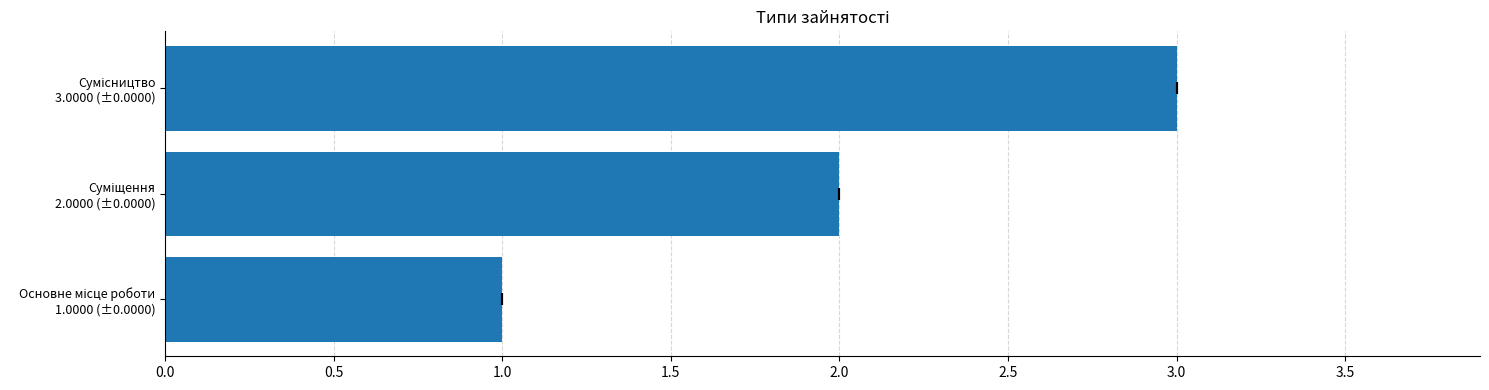

Between Сумісництво 3.0000 (±0.0000) and Основне місце роботи 1.0000 (±0.0000), which is larger?

Сумісництво 3.0000 (±0.0000)